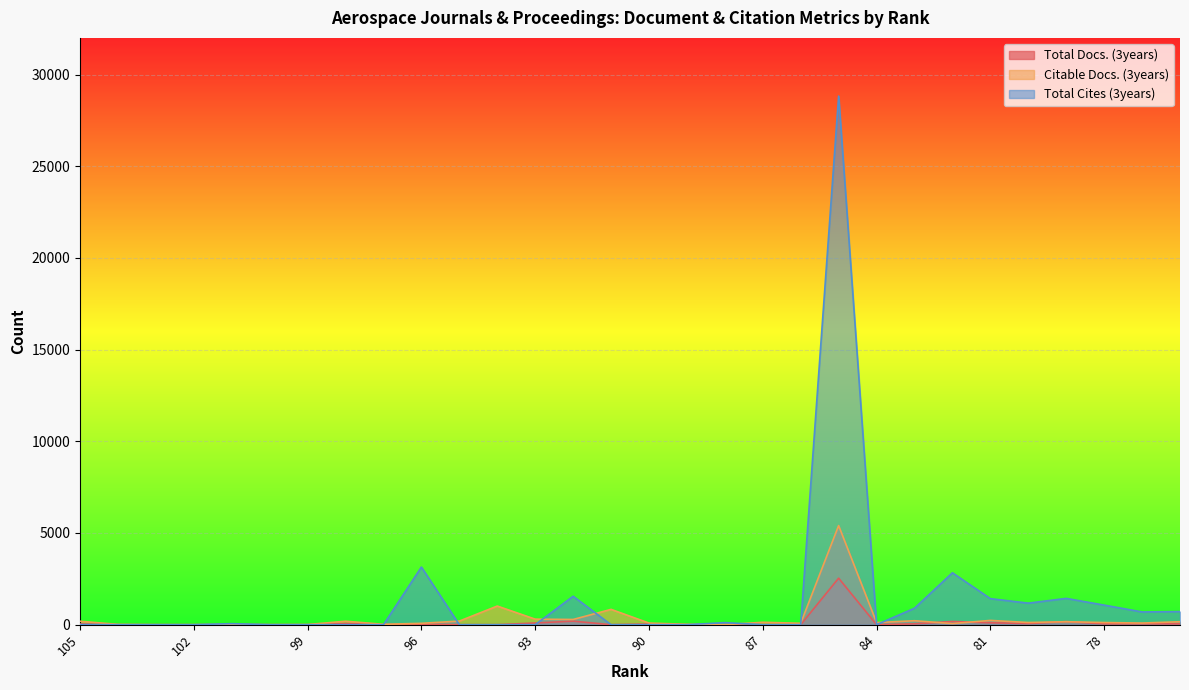

How many intersections are there between Citable Docs. (3years) and Total Docs. (3years)?

6